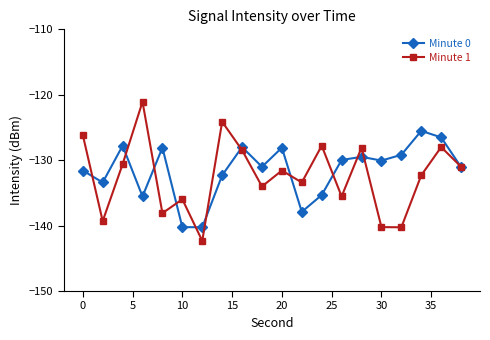

Rank the series by their maximum value, from lowest to highest.

Minute 0, Minute 1